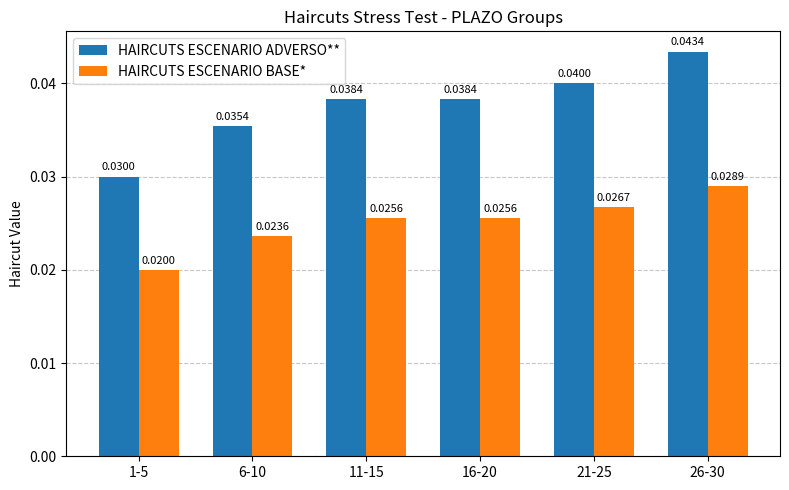

Which series has the largest range (max minus min)?

HAIRCUTS ESCENARIO ADVERSO**